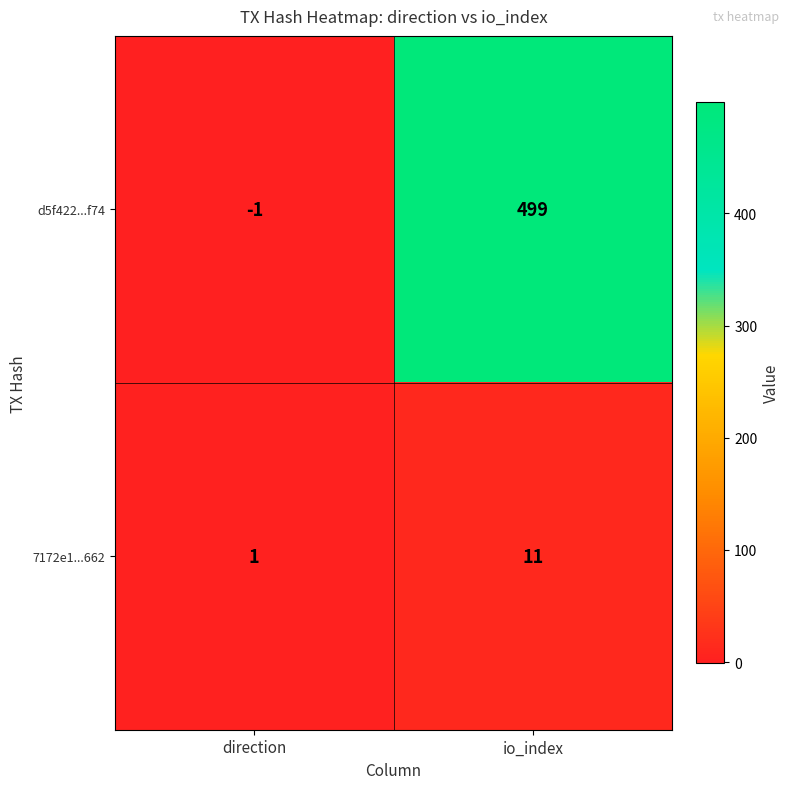

How many categories are shown in the chart?

2